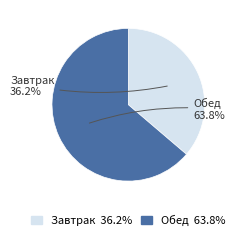

To the nearest percent, what portion does Завтрак represent?

36%